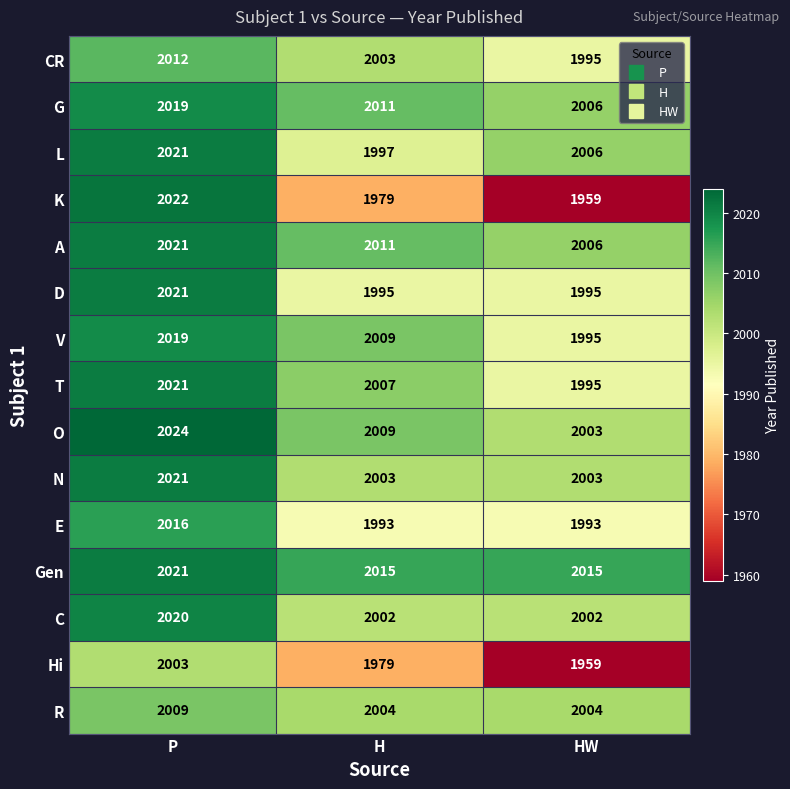

Which label corresponds to the largest value in the chart?

P